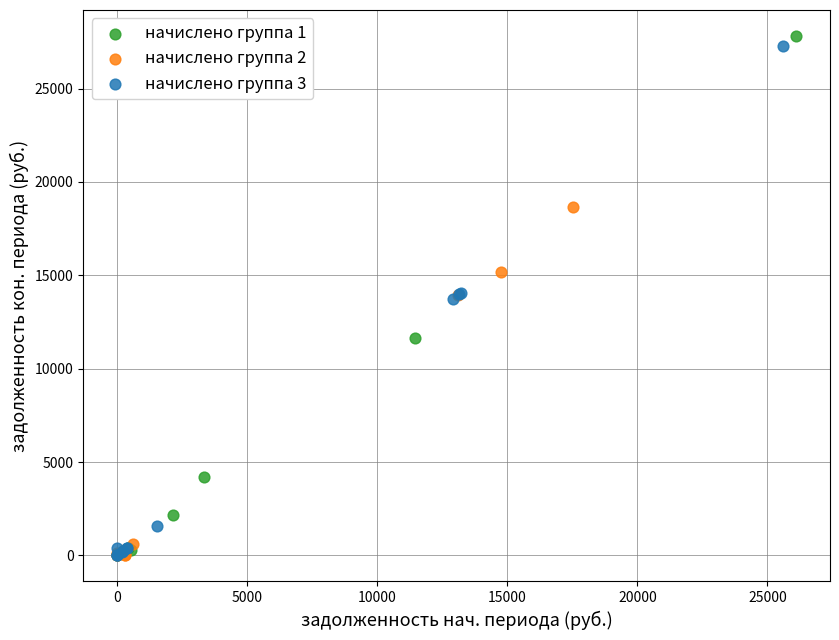

Which series has the widest spread of Y values?

начислено группа 1